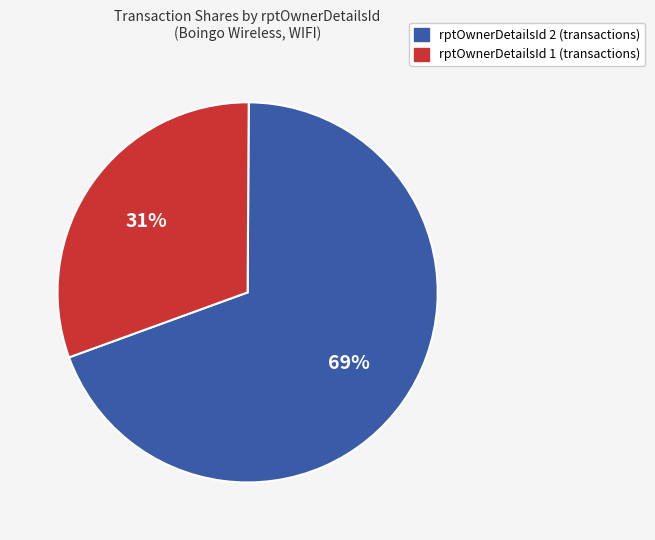

To the nearest percent, what is the average slice percentage?

50%